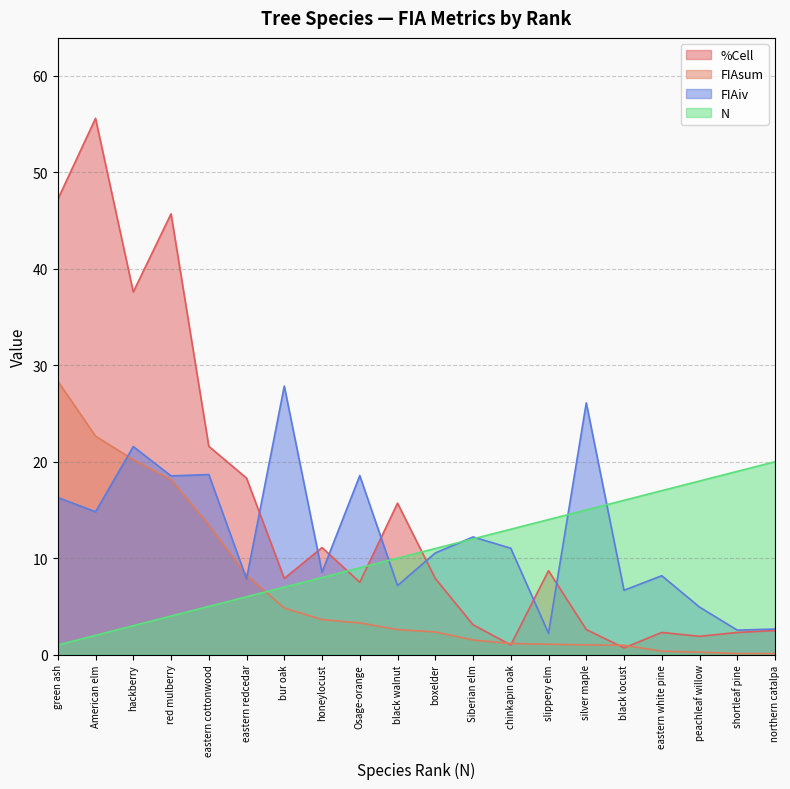

What position from the right is northern catalpa?

1